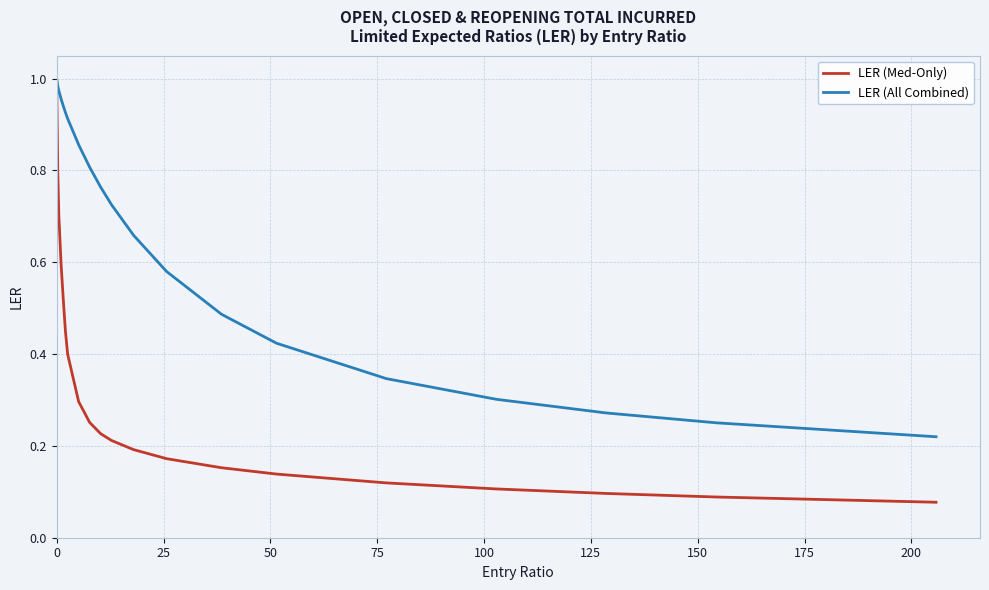

Which series has the largest range (max minus min)?

LER (Med-Only)